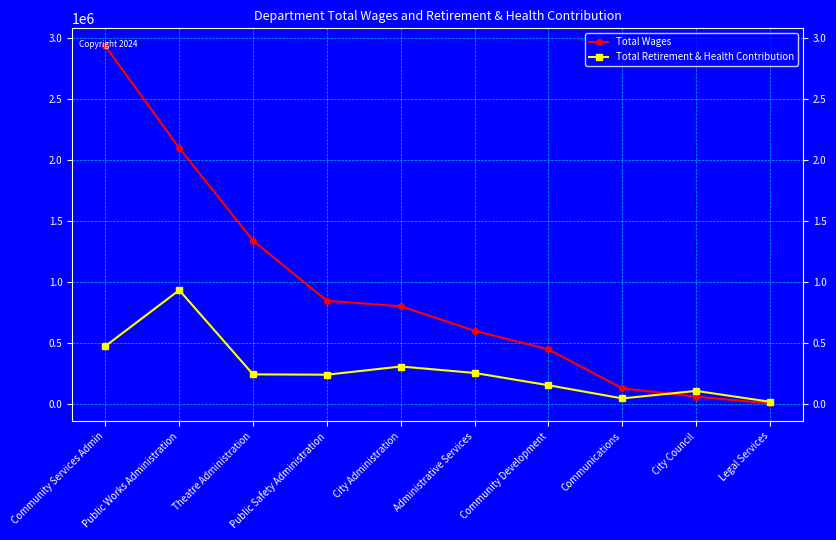

Where does the Total Retirement & Health Contribution series first go above 242935?

Community Services Admin